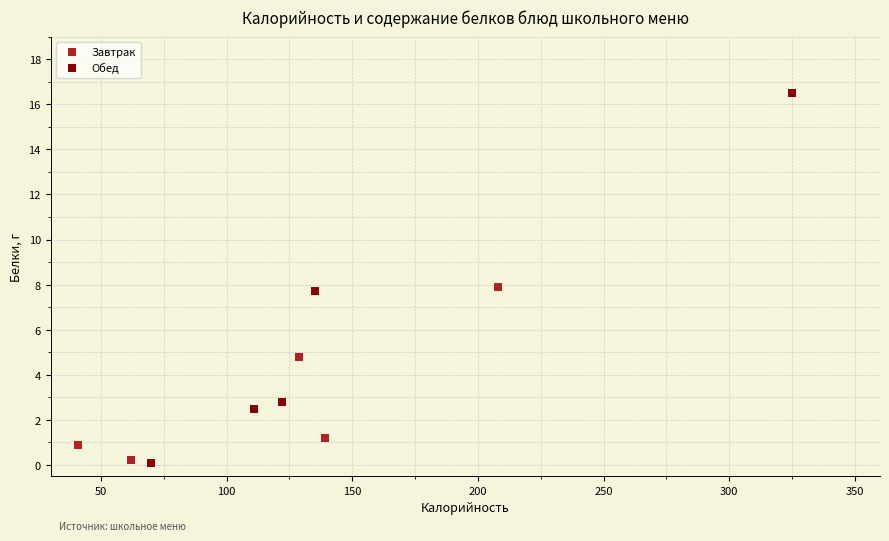

Which series has the largest Y range (max minus min)?

Обед